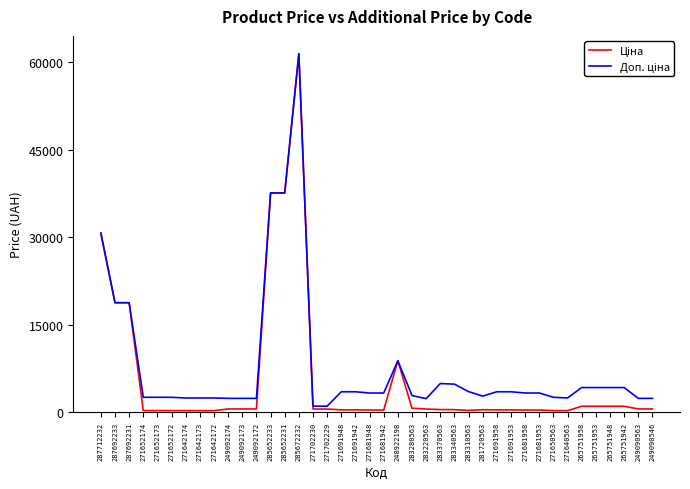

Which category has the highest value across all series?

285672232